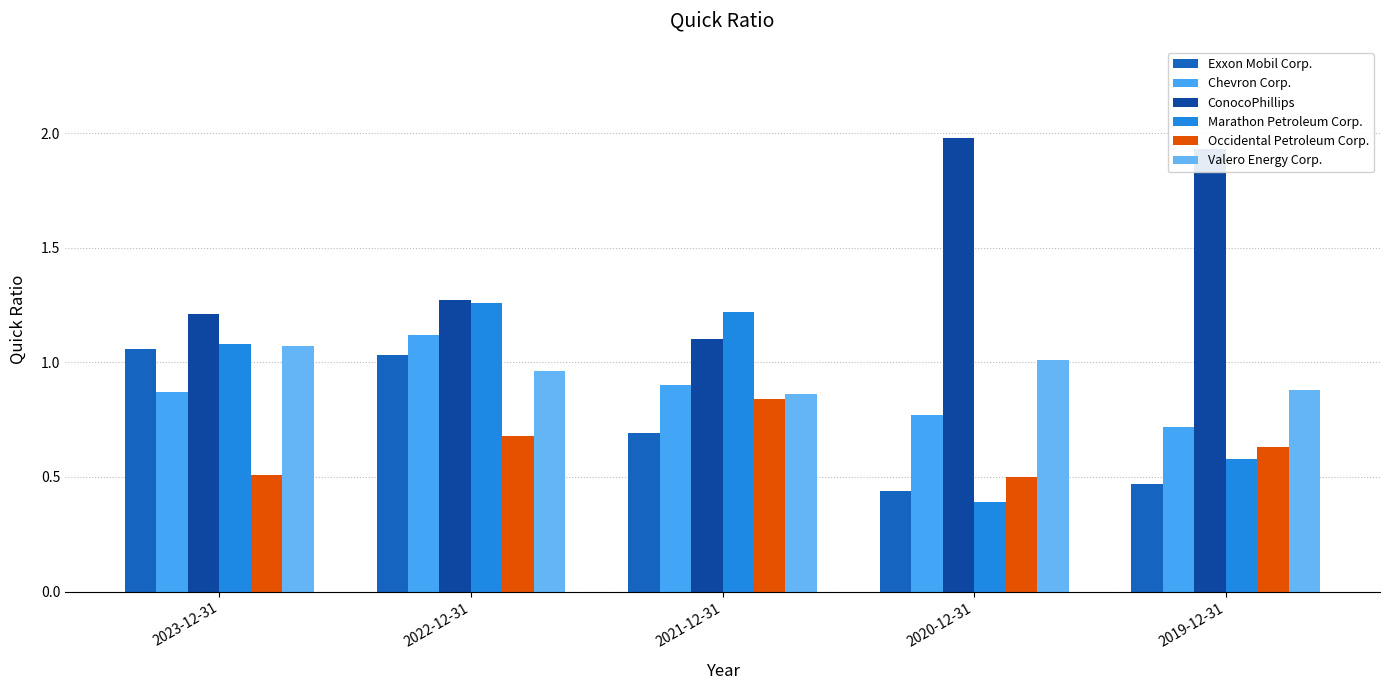

What is the spread (max minus min) of values at 2021-12-31?

0.5